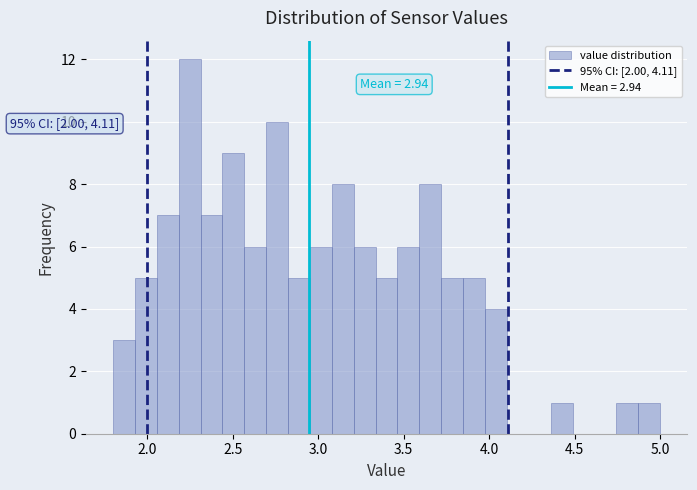

Read against the x-axis, roughly where is the centre of the tallest bar?

2.25